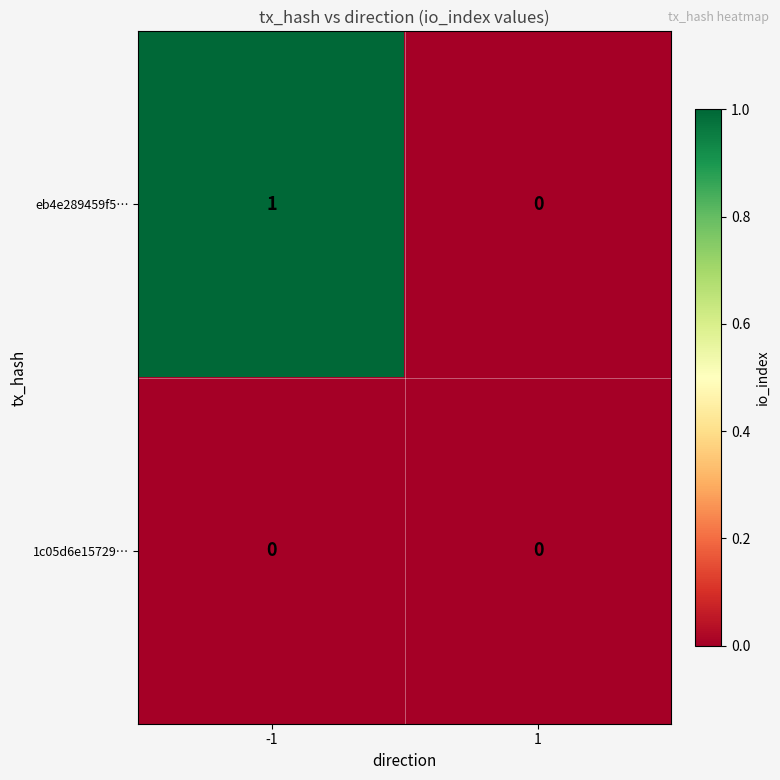

Which series has the largest total across all categories?

eb4e289459f5…